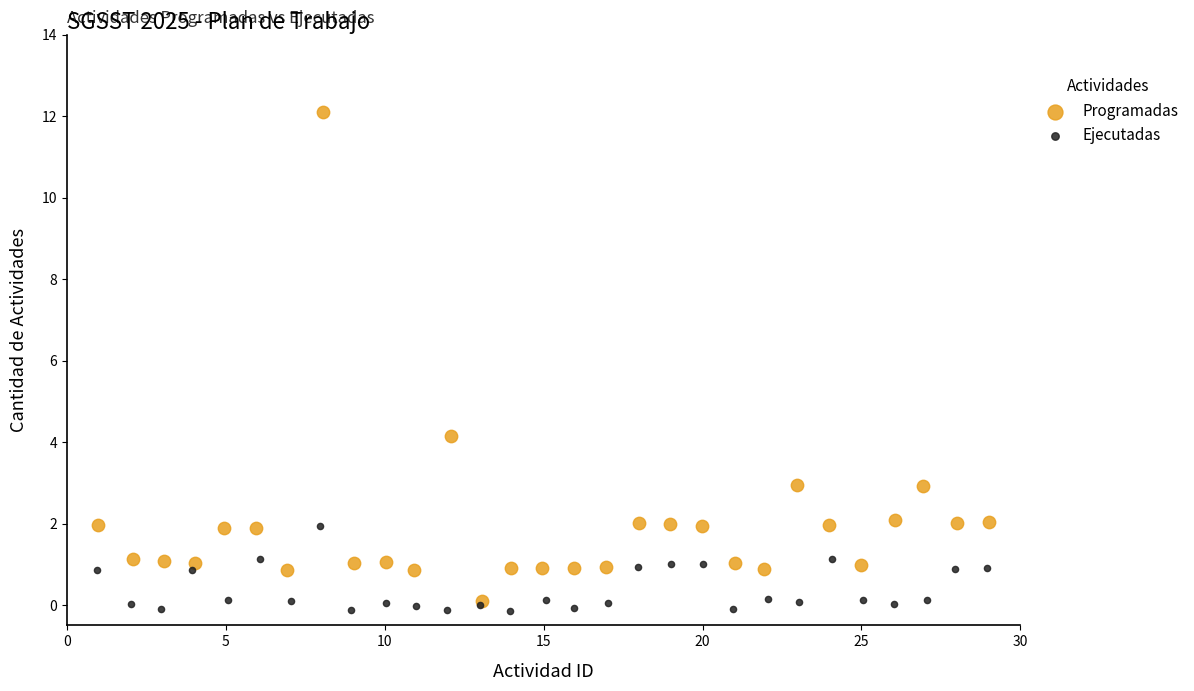

Which series has the widest spread of Y values?

Programadas